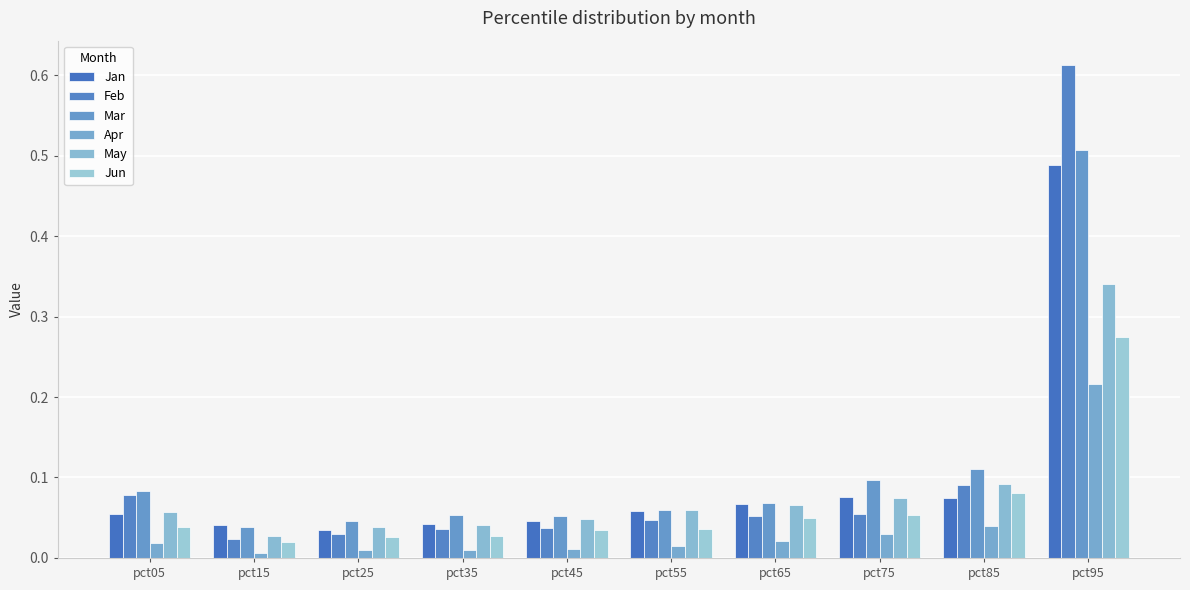

Which category has the highest value across all series?

pct95